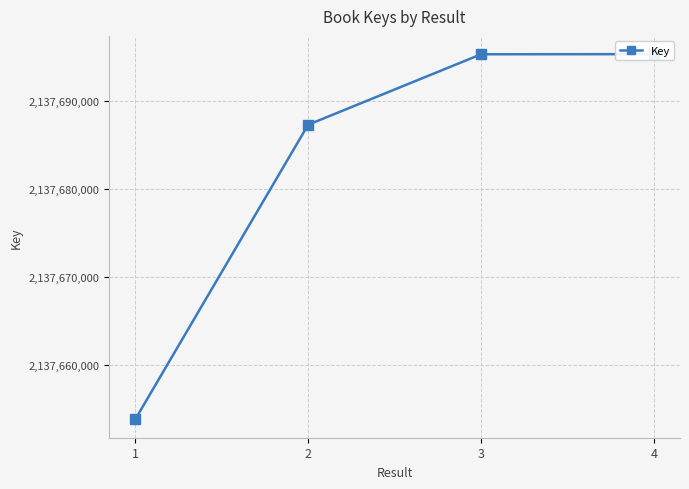

The chart shows a value of 640330631 at 3. True or false?

False